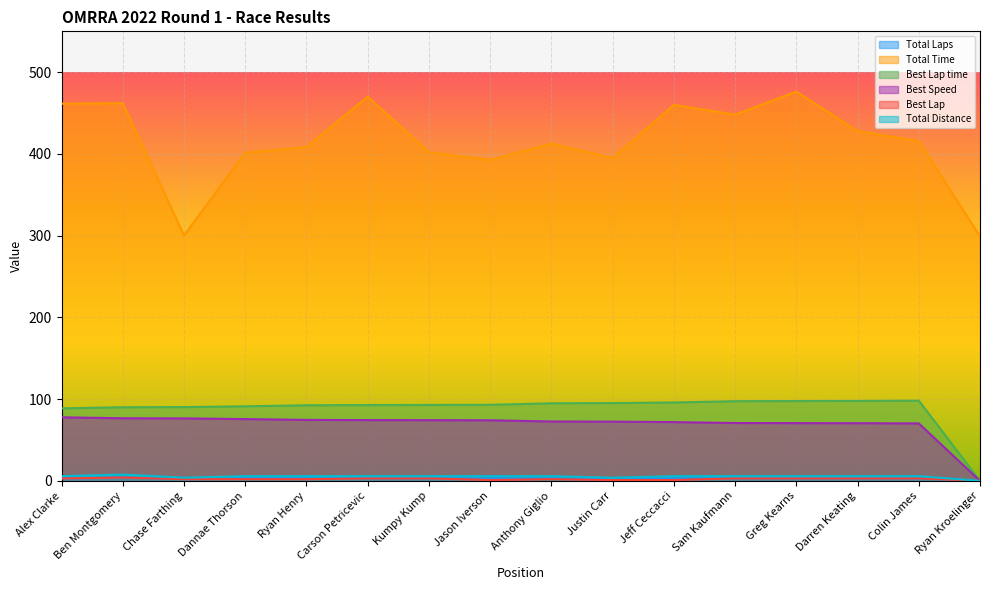

At which label does Best Speed reach its minimum?

Ryan Kroelinger